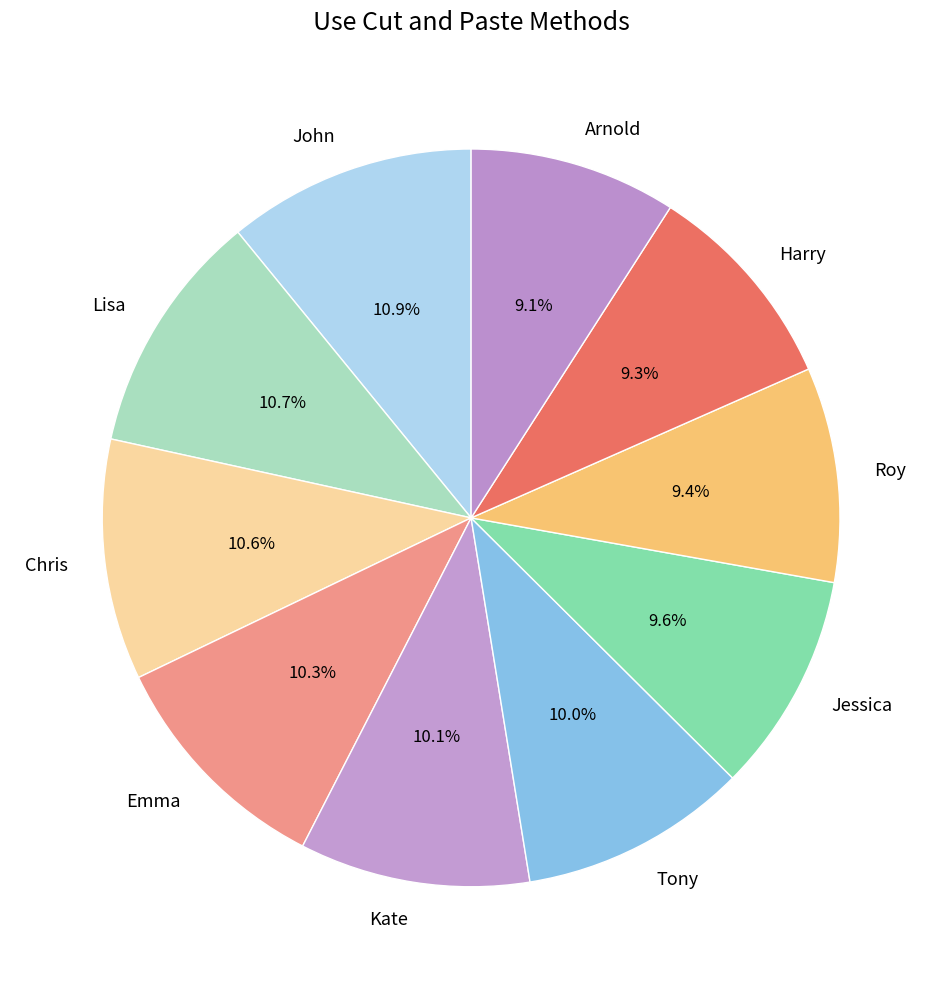

To the nearest percent, what percentage of the pie is Kate?

10%